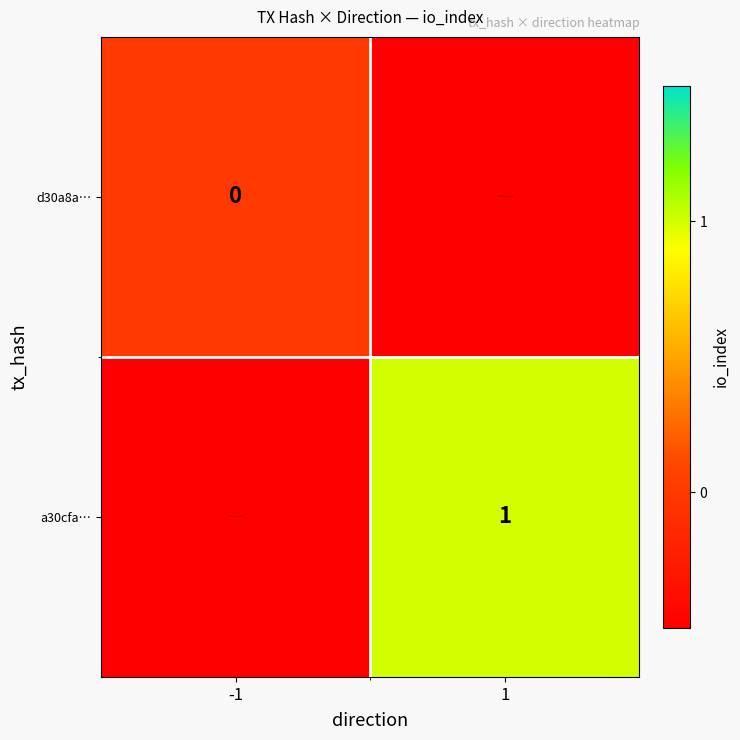

The value of a30cfa… at 1 is 1.0. True or false?

True